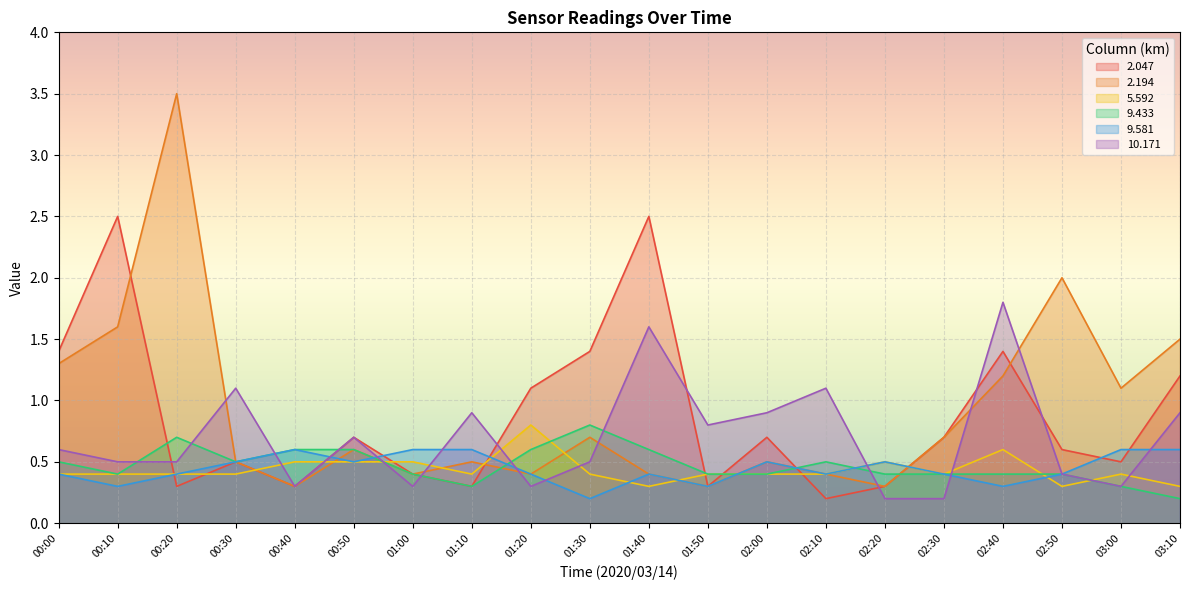

What is the sum of all 9.433 values?

9.4